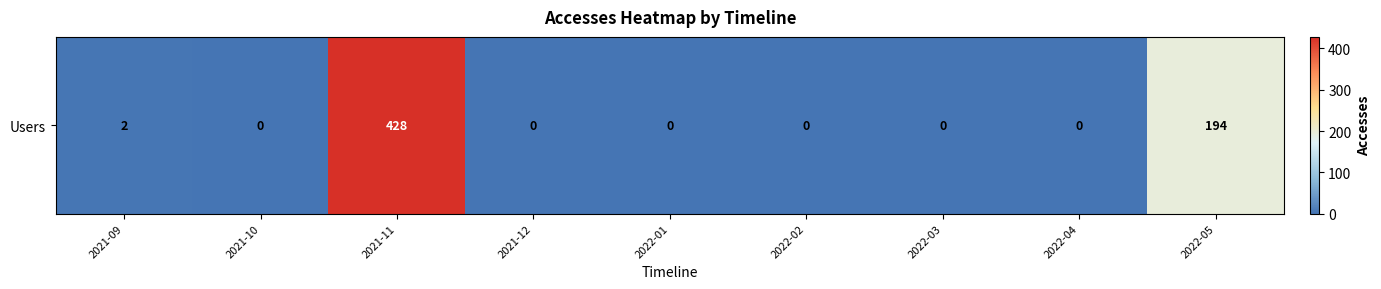

List the labels in order of value, largest first.

2021-11, 2022-05, 2021-09, 2021-10, 2021-12, 2022-01, 2022-02, 2022-03, 2022-04